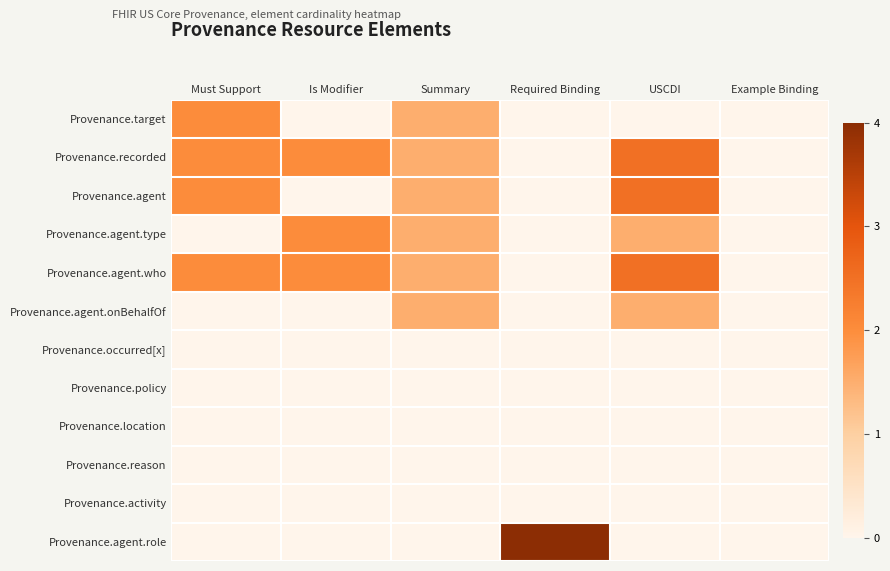

Reading left to right, list all the values displayed in this chart.

Provenance.target: Must Support=2.0	Is Modifier=0.0	Summary=1.5	Required Binding=0.0	USCDI=0.0	Example Binding=0.0
Provenance.recorded: Must Support=2.0	Is Modifier=2.0	Summary=1.5	Required Binding=0.0	USCDI=2.5	Example Binding=0.0
Provenance.agent: Must Support=2.0	Is Modifier=0.0	Summary=1.5	Required Binding=0.0	USCDI=2.5	Example Binding=0.0
Provenance.agent.type: Must Support=0.0	Is Modifier=2.0	Summary=1.5	Required Binding=0.0	USCDI=1.5	Example Binding=0.0
Provenance.agent.who: Must Support=2.0	Is Modifier=2.0	Summary=1.5	Required Binding=0.0	USCDI=2.5	Example Binding=0.0
Provenance.agent.onBehalfOf: Must Support=0.0	Is Modifier=0.0	Summary=1.5	Required Binding=0.0	USCDI=1.5	Example Binding=0.0
Provenance.occurred[x]: Must Support=0.0	Is Modifier=0.0	Summary=0.0	Required Binding=0.0	USCDI=0.0	Example Binding=0.0
Provenance.policy: Must Support=0.0	Is Modifier=0.0	Summary=0.0	Required Binding=0.0	USCDI=0.0	Example Binding=0.0
Provenance.location: Must Support=0.0	Is Modifier=0.0	Summary=0.0	Required Binding=0.0	USCDI=0.0	Example Binding=0.0
Provenance.reason: Must Support=0.0	Is Modifier=0.0	Summary=0.0	Required Binding=0.0	USCDI=0.0	Example Binding=0.0
Provenance.activity: Must Support=0.0	Is Modifier=0.0	Summary=0.0	Required Binding=0.0	USCDI=0.0	Example Binding=0.0
Provenance.agent.role: Must Support=0.0	Is Modifier=0.0	Summary=0.0	Required Binding=4.0	USCDI=0.0	Example Binding=0.0